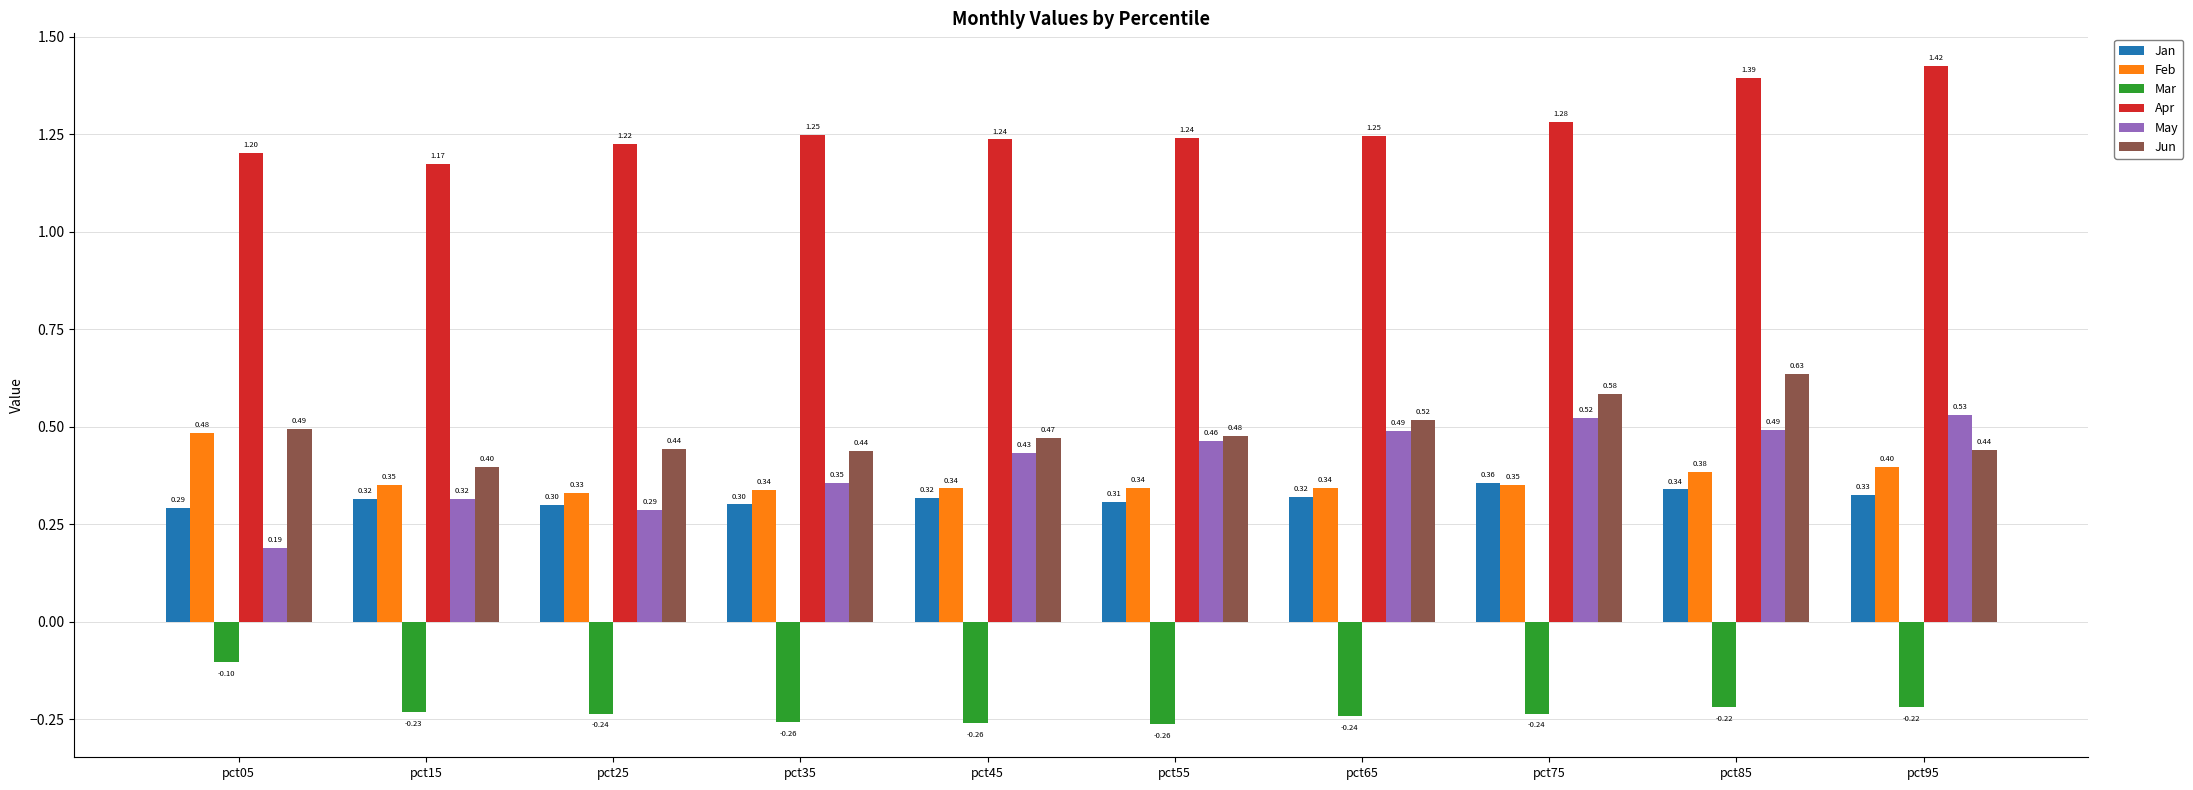

How many bars are there in total?

60